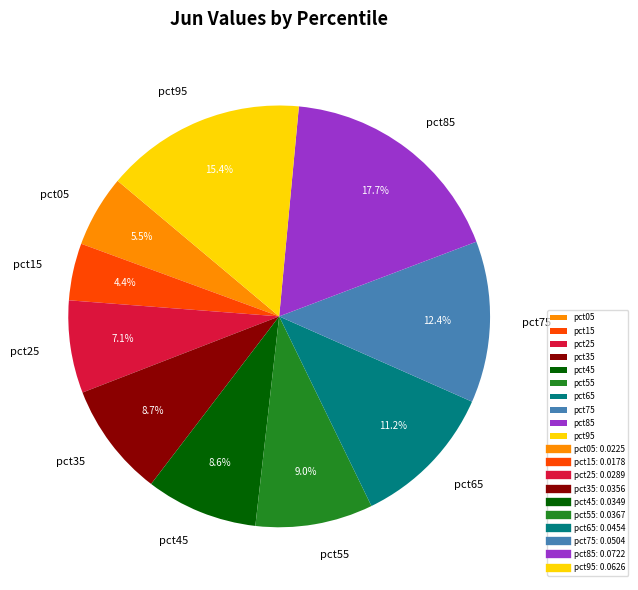

Do pct55 and pct85 together represent more than half of the pie?

No